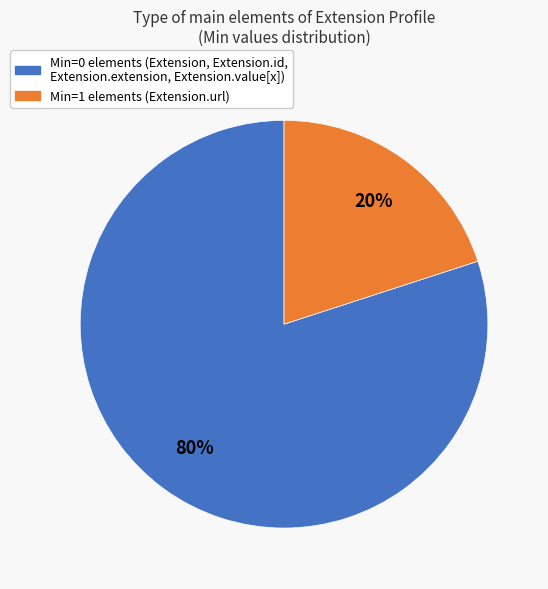

Is there a majority slice in this chart?

Yes